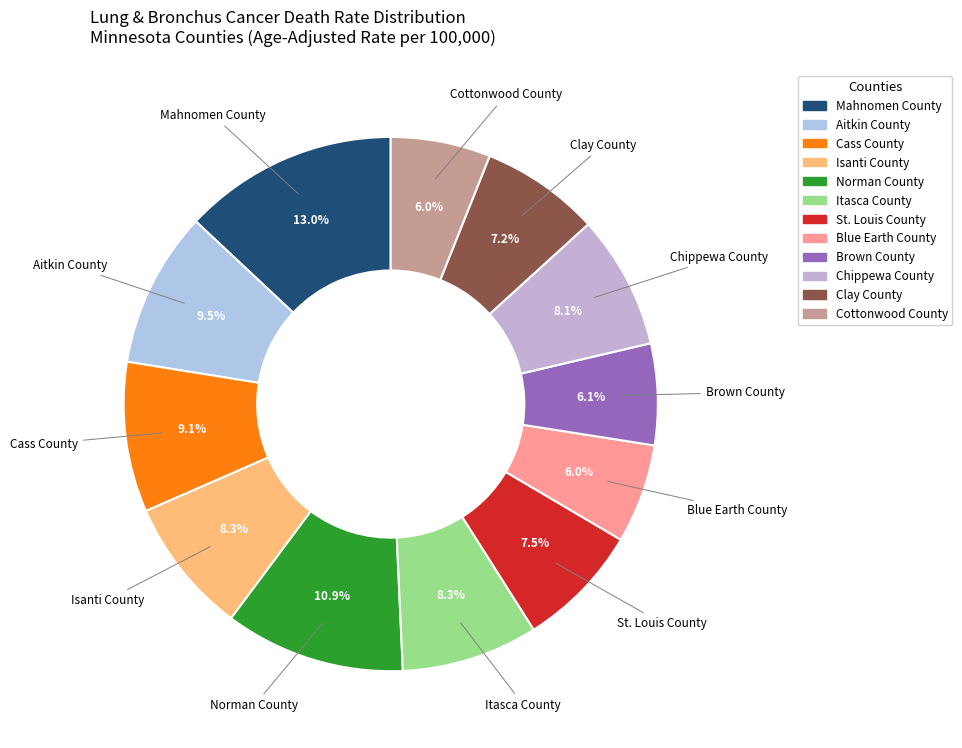

How many slices are in this pie chart?

12